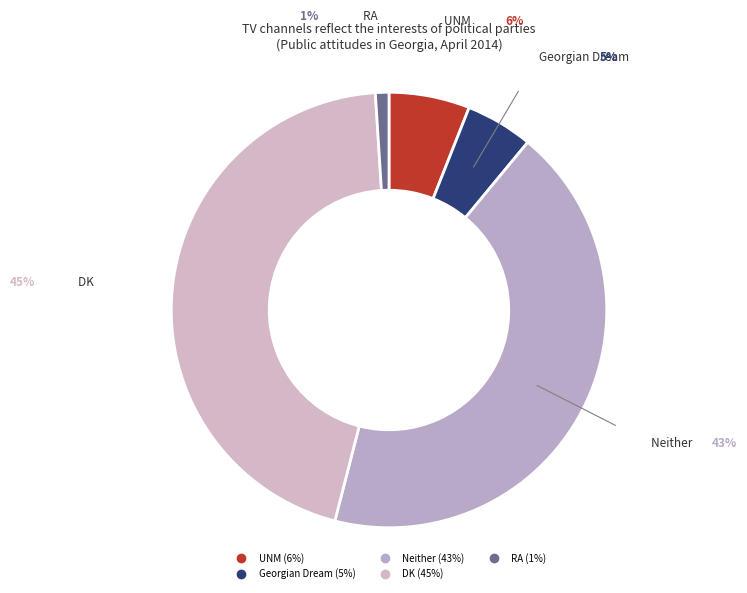

Which has a higher value, Georgian Dream or Neither?

Neither